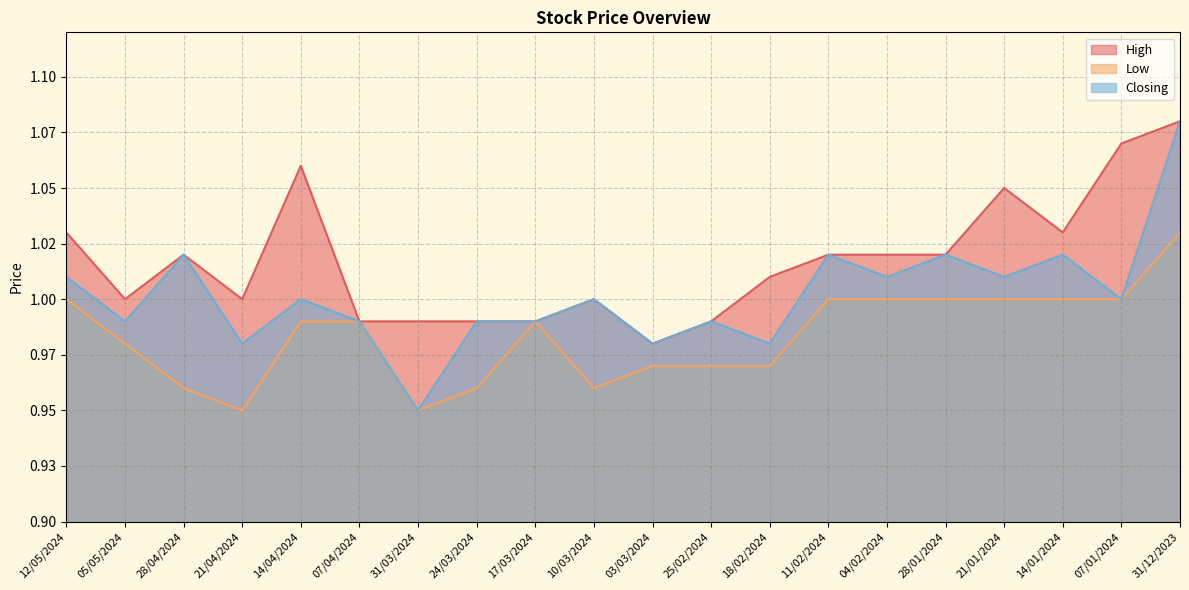

At which category is the sum across all series the highest?

31/12/2023